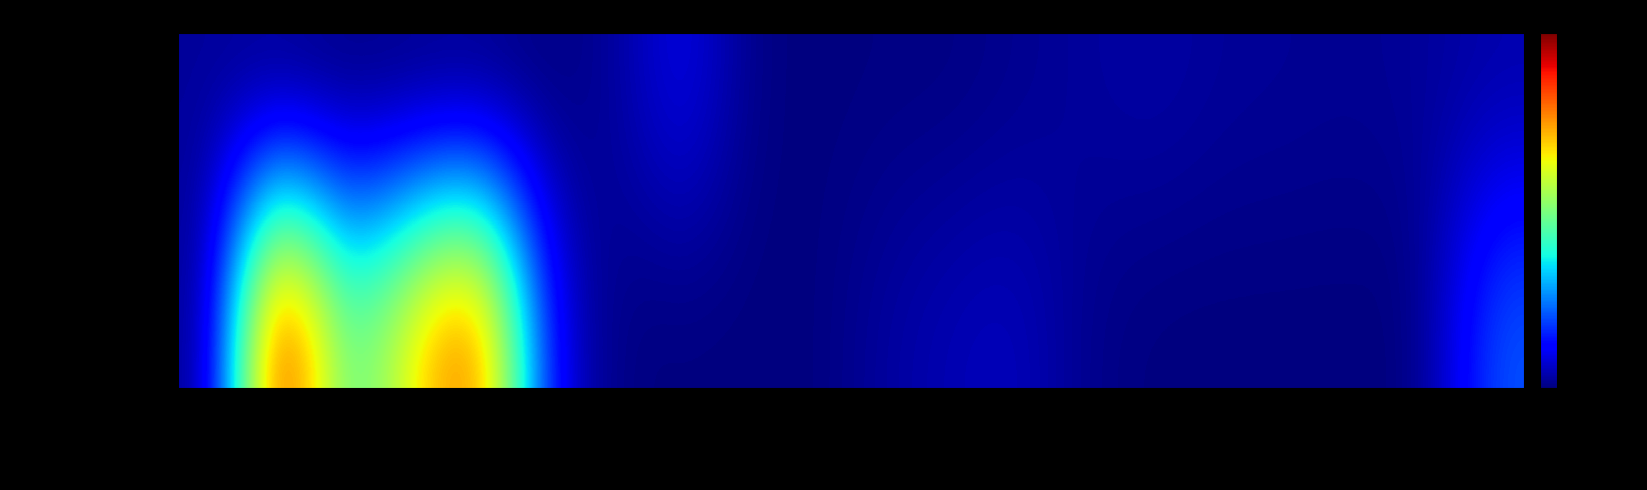

Which has a higher value, Tamaulipas or Puebla
(3)?

Tamaulipas